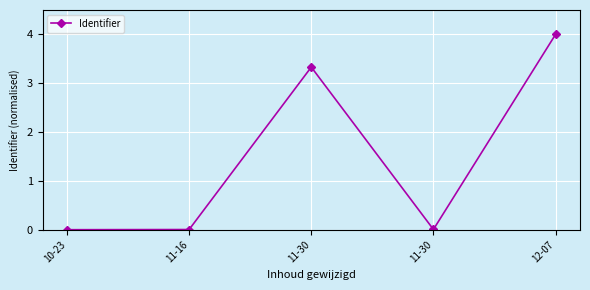

True or false: the data shows 1.5 at 10-23.

False